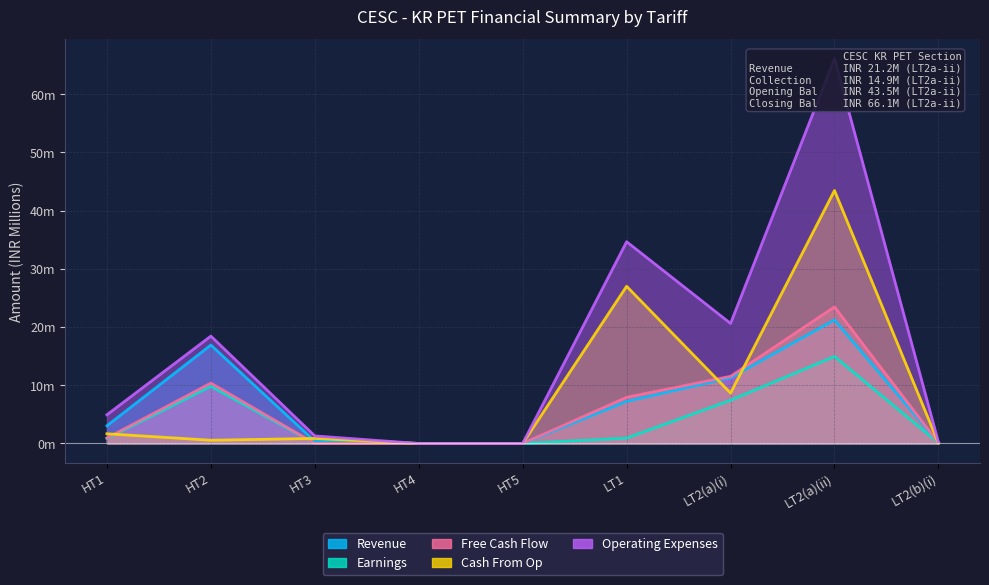

What is the label of the 8th point from the left?

LT2(a)(ii)